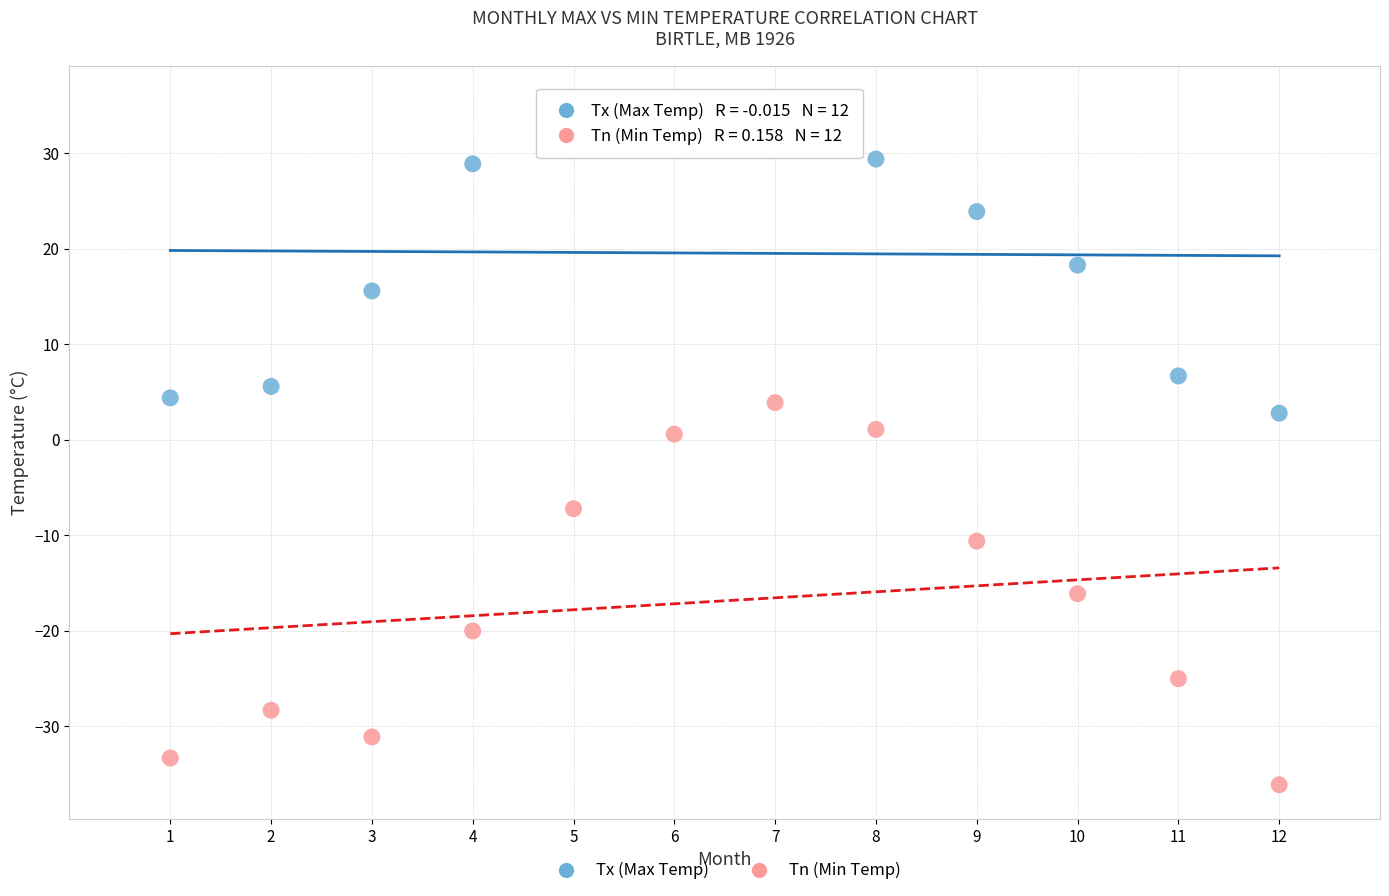

Which series has the widest spread of Y values?

Tn (Min Temp)